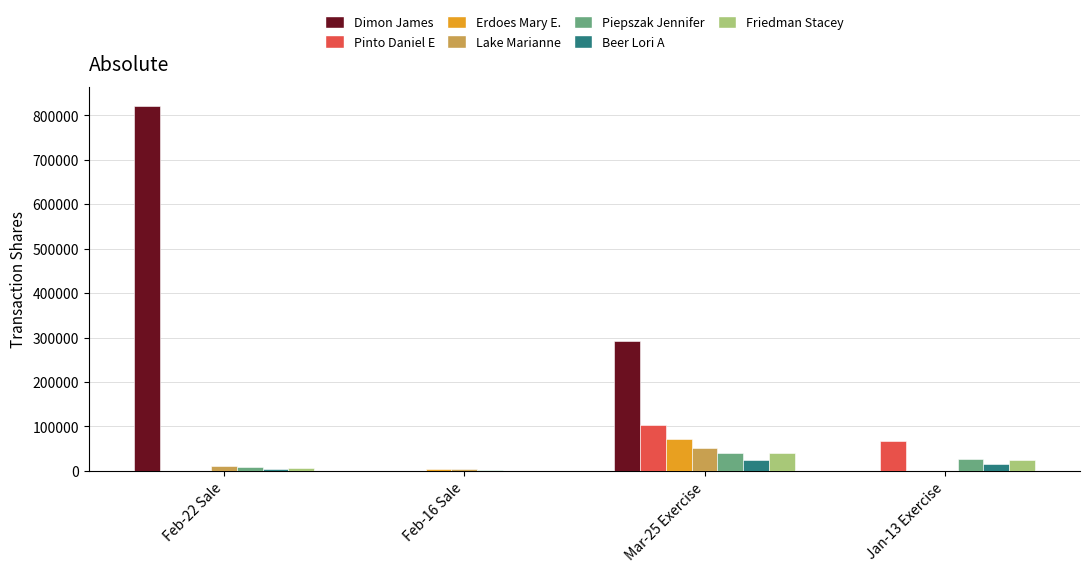

Between Feb-22 Sale and Mar-25 Exercise, which series saw the biggest shift?

Dimon James